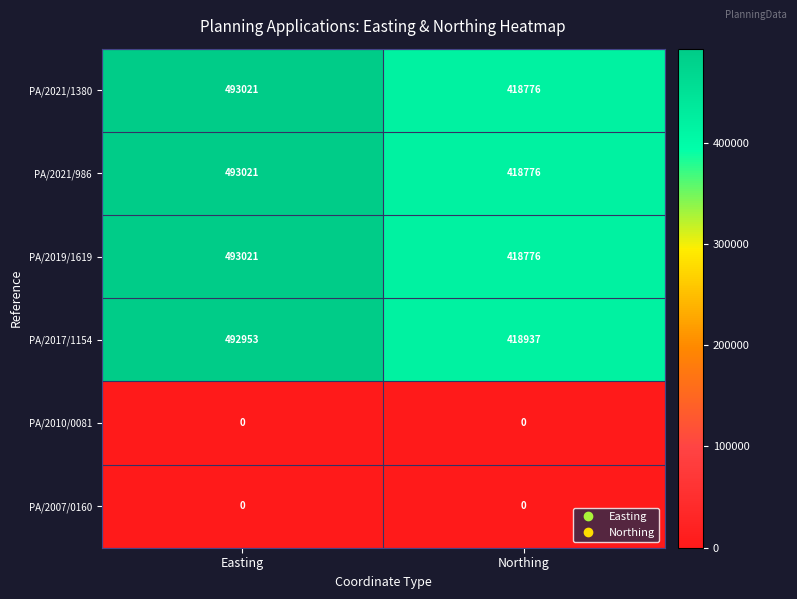

At how many categories does at least one series exceed 90282?

2